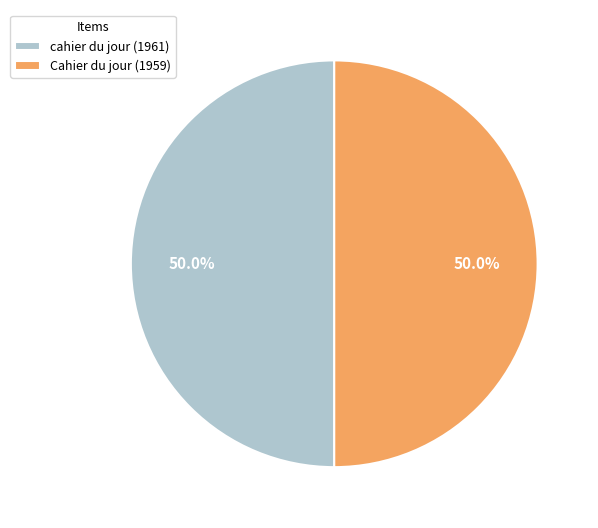

Is the sum of Cahier du jour (1959) and cahier du jour (1961) greater than half?

Yes